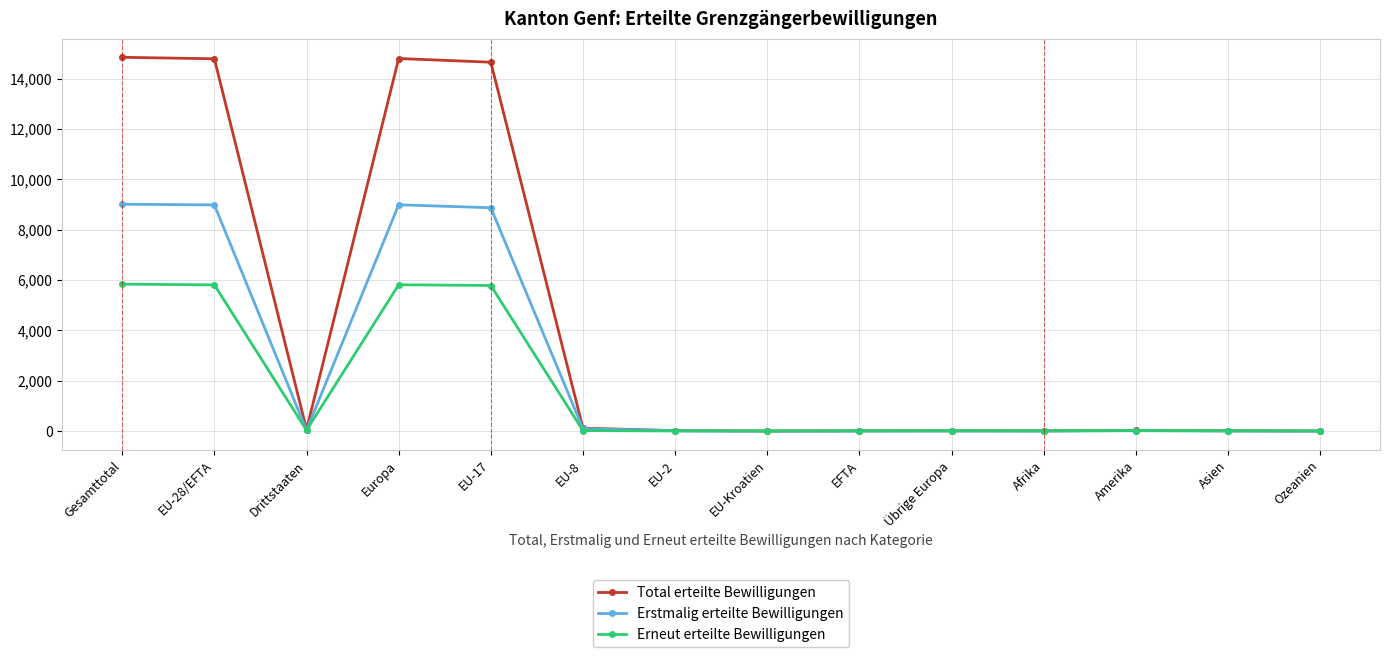

The value of Total erteilte Bewilligungen at EU-28/EFTA is 22533. True or false?

False